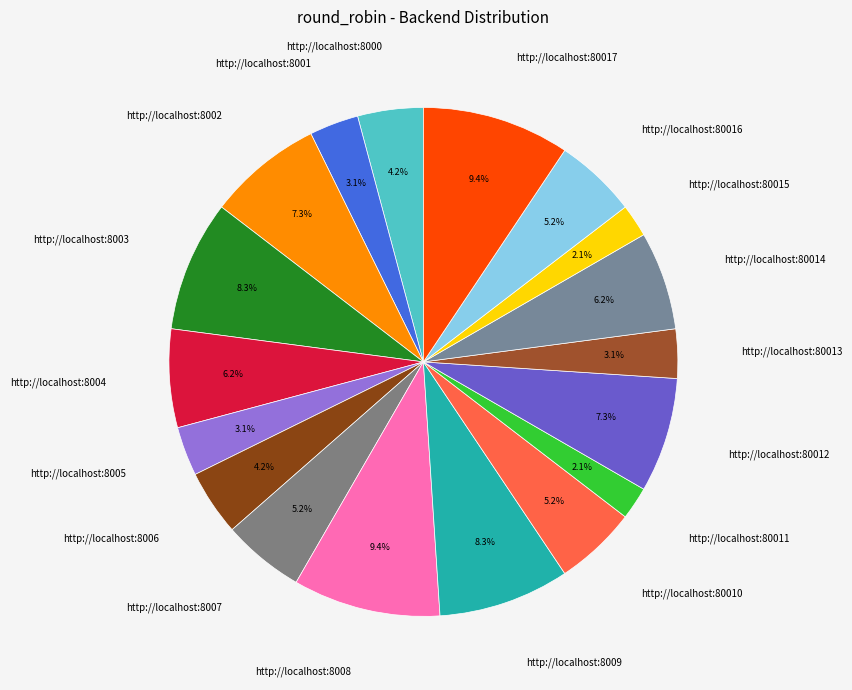

Between http://localhost:80013 and http://localhost:80017, which is larger?

http://localhost:80017